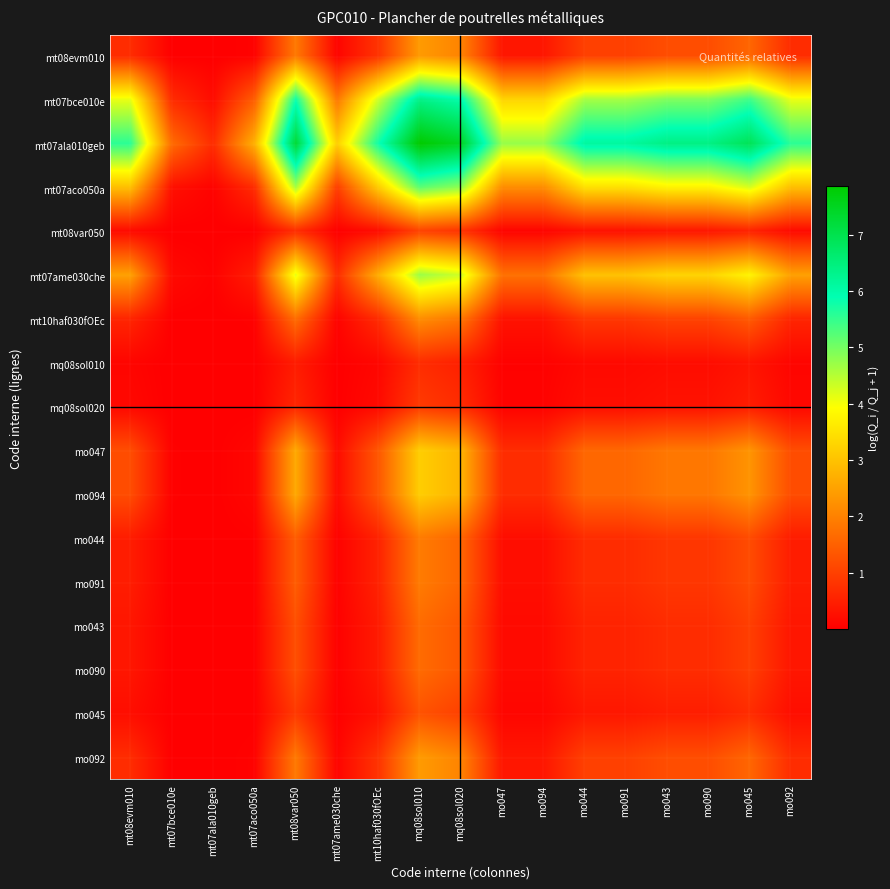

What is the total value across all series at mt07ame030che?

7.6